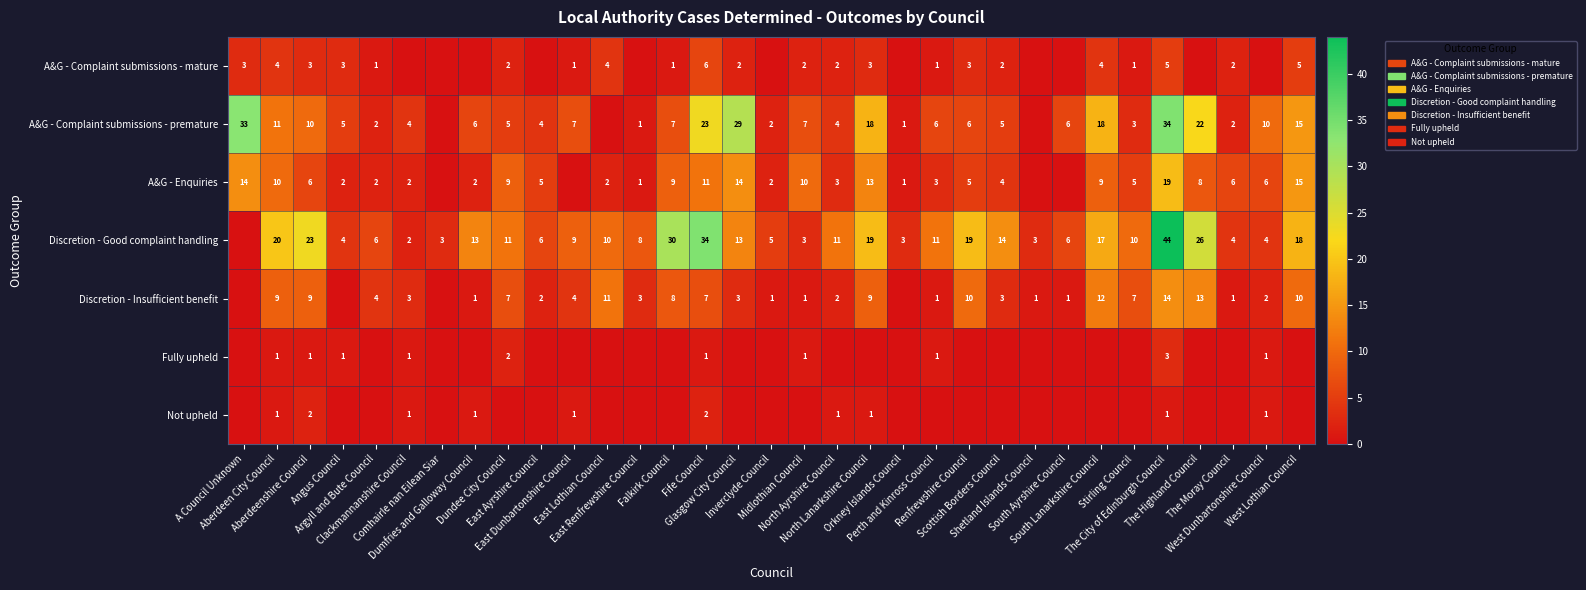

True or false: Discretion - Insufficient benefit has a value of -7 at A Council Unknown.

False